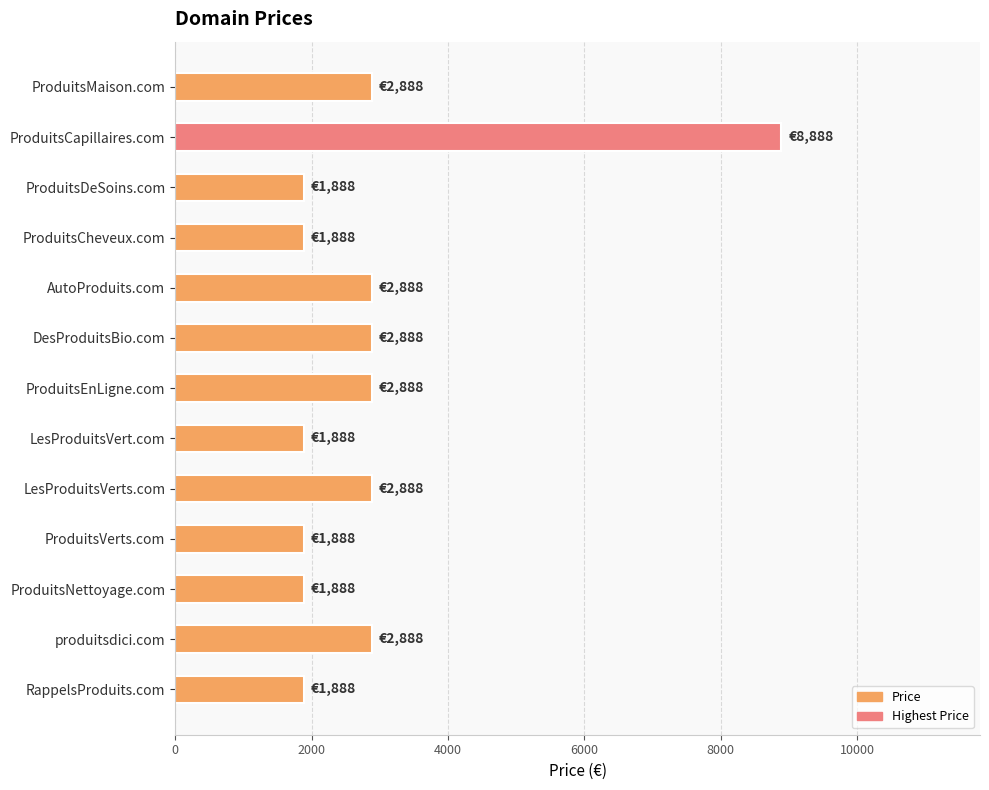

What is the greatest value displayed?

8888